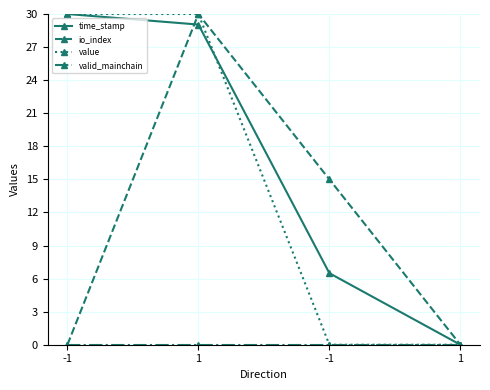

Is this an area chart (filled region under the line)?

No